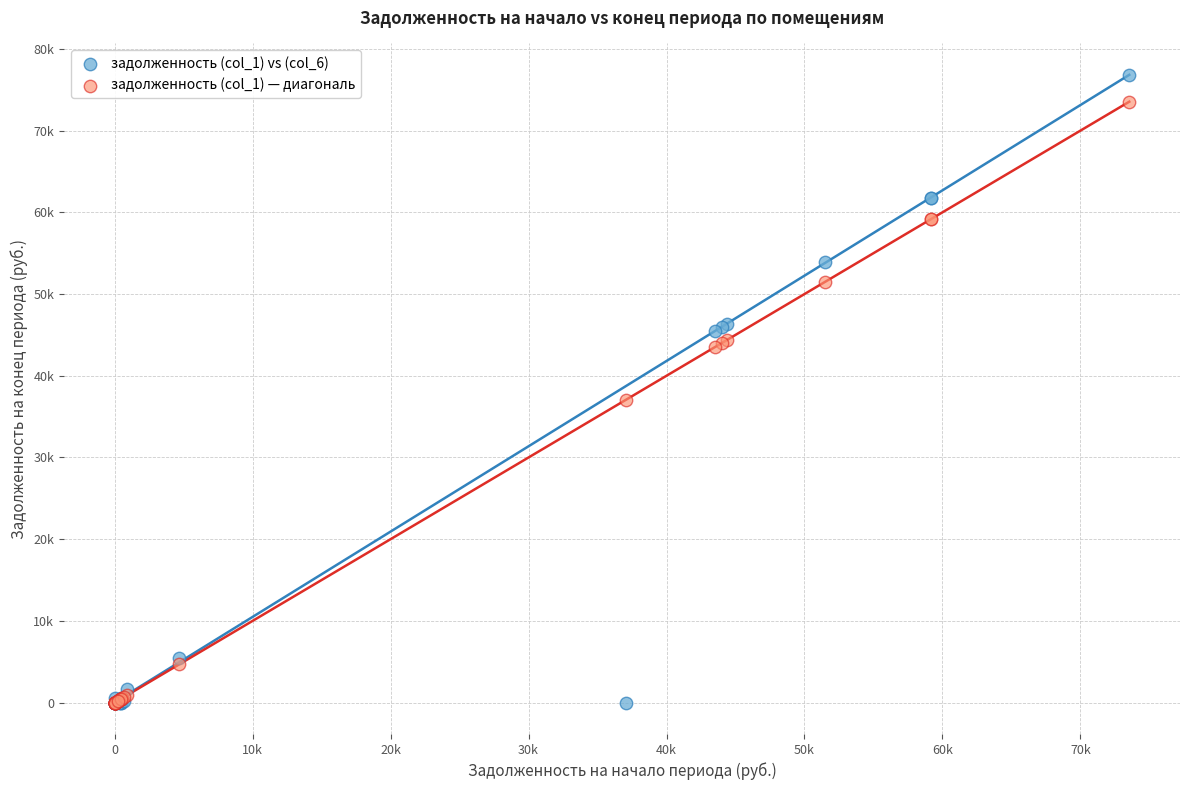

What are all the series names shown in the legend?

задолженность (col_1) vs (col_6), задолженность (col_1) — диагональ